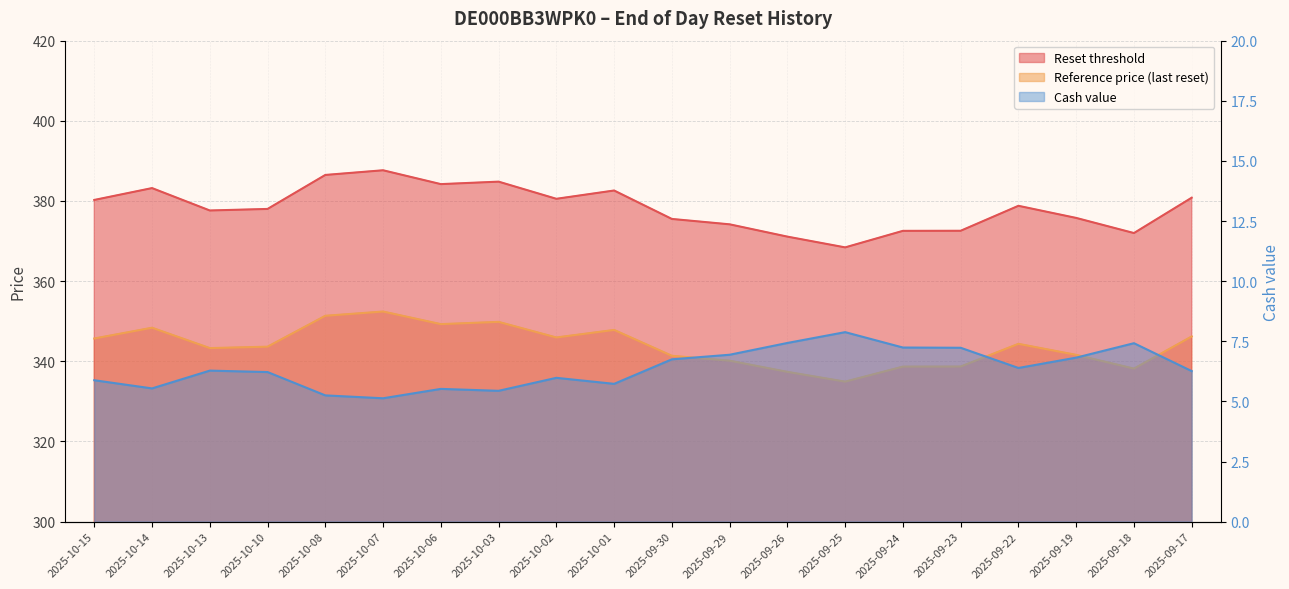

What is the smallest value displayed?

5.1